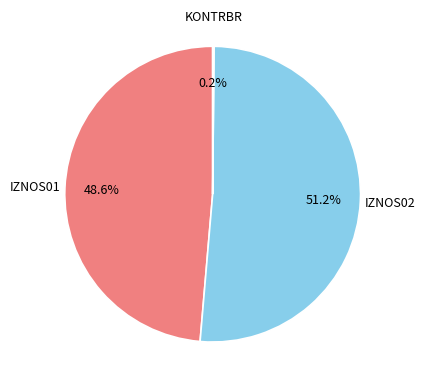

Does any single category account for the majority?

Yes